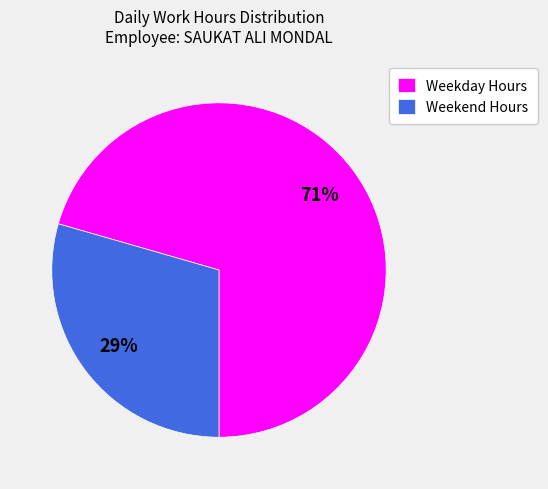

Which category has the biggest portion of the pie?

Weekday Hours